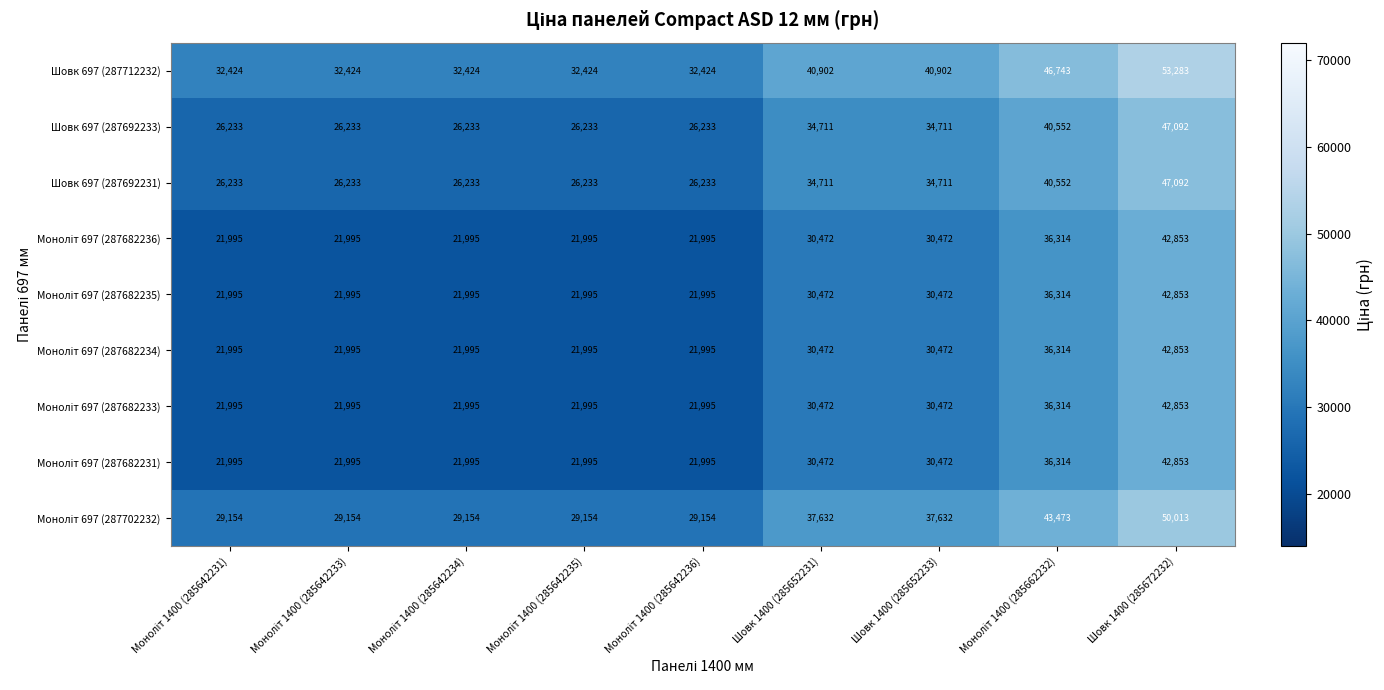

What is the greatest value displayed?

53283